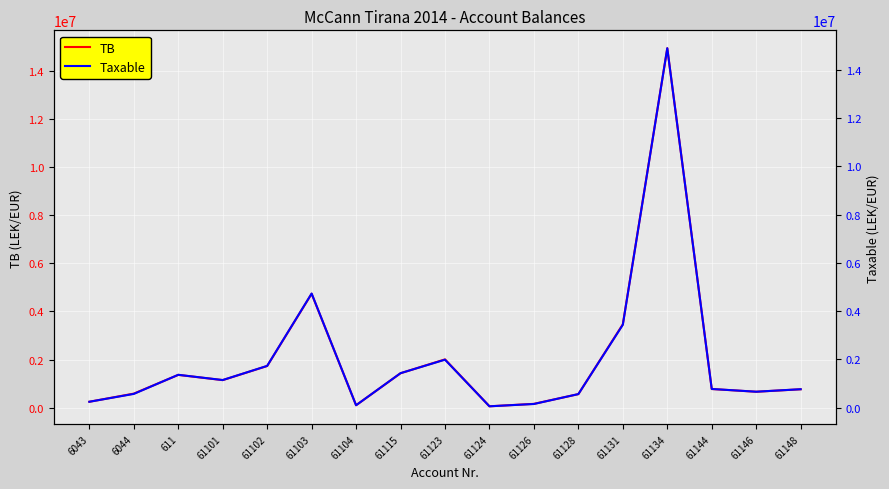

At how many categories does at least one series exceed 3081985?

3